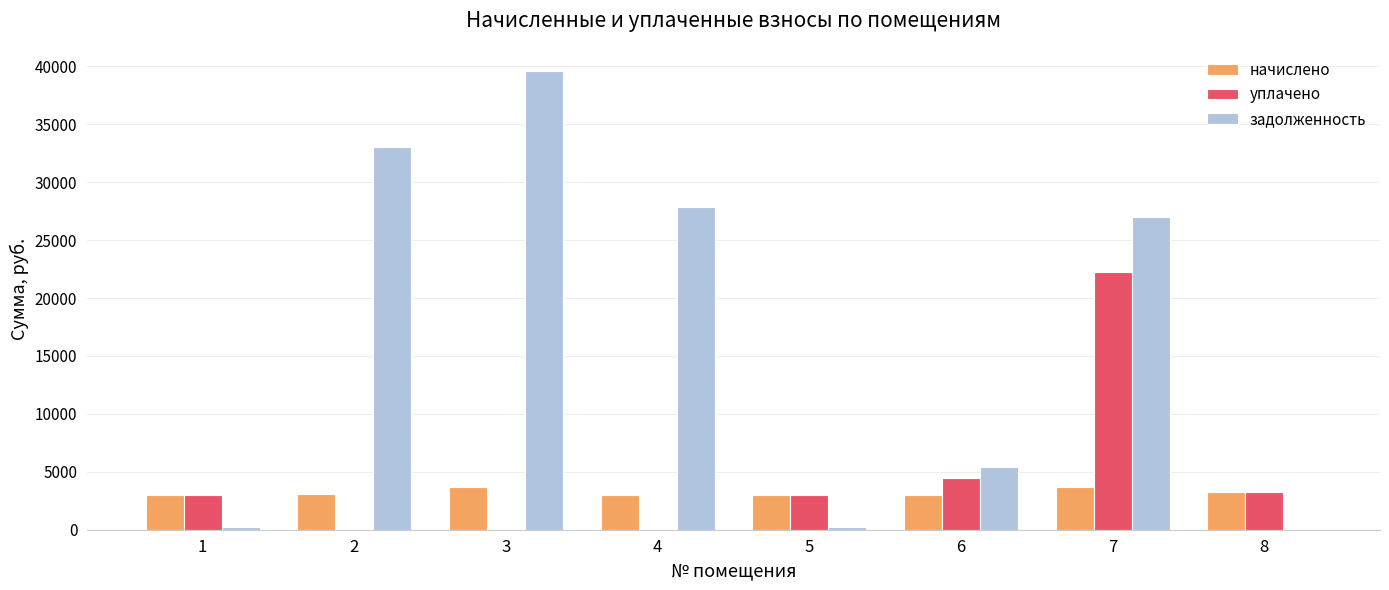

Which series has the largest total across all categories?

задолженность